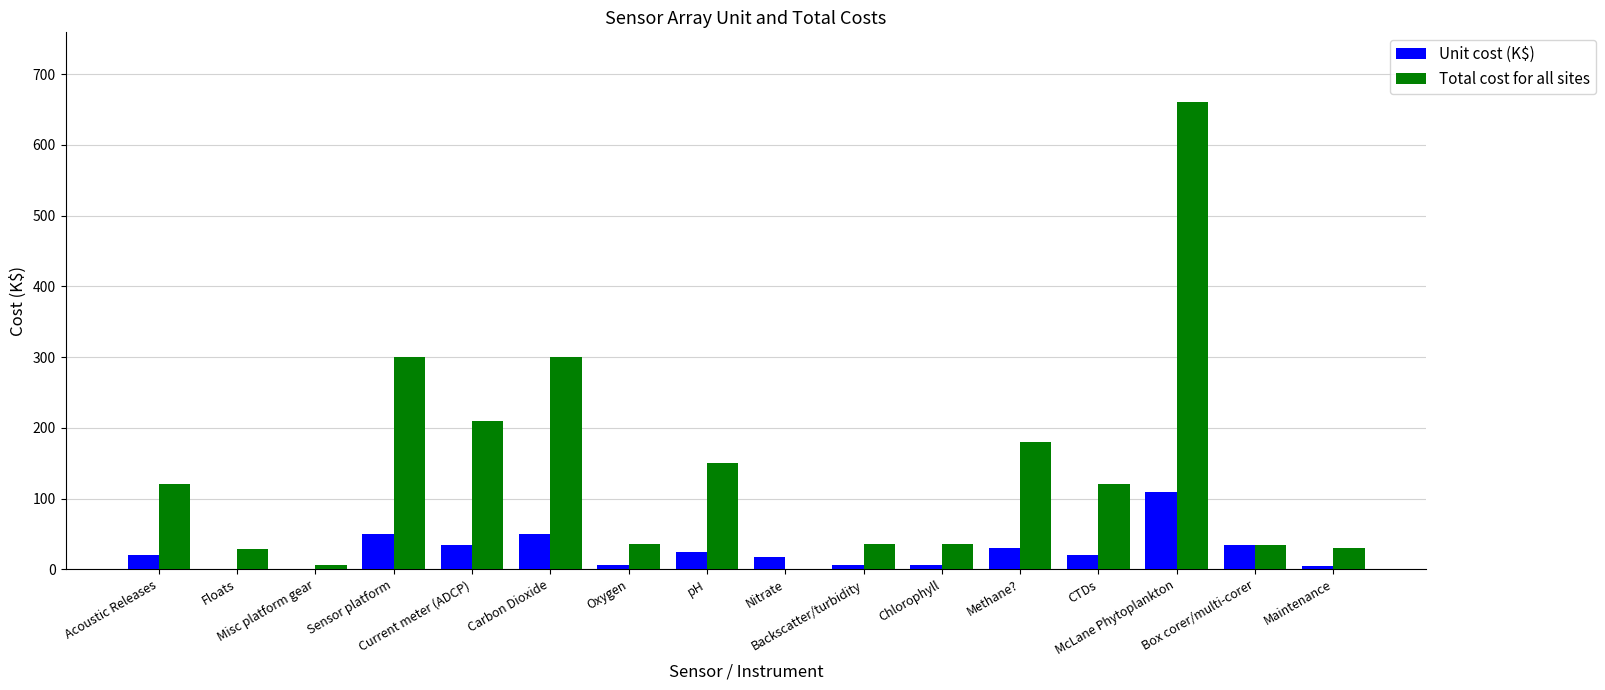

Which series has the largest total across all categories?

Total cost for all sites